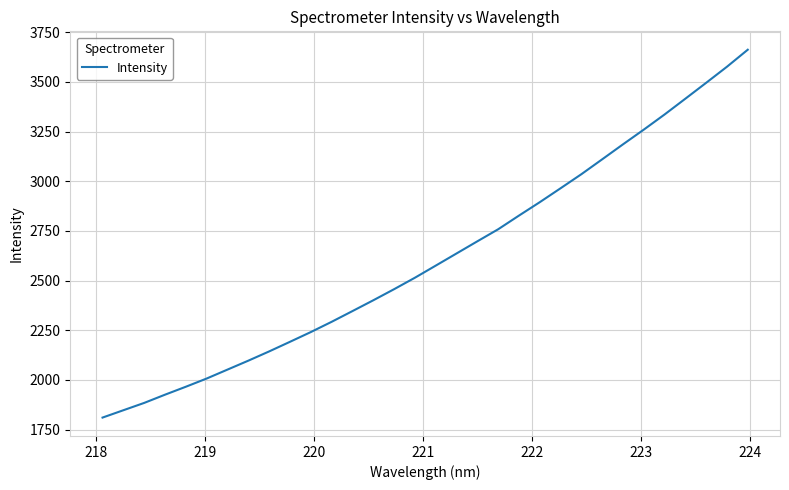

Reading right to left, transcribe all the data shown in this chart.

3661.6	3576.0	3495.1	3415.3	3335.8	3259.6	3185.6	3110.2	3035.3	2964.6	2894.6	2827.1	2758.3	2697.7	2636.5	2575.4	2514.5	2456.8	2401.0	2346.6	2292.6	2241.0	2192.1	2143.7	2097.2	2052.2	2007.3	1966.0	1926.0	1884.5	1847.6	1810.7